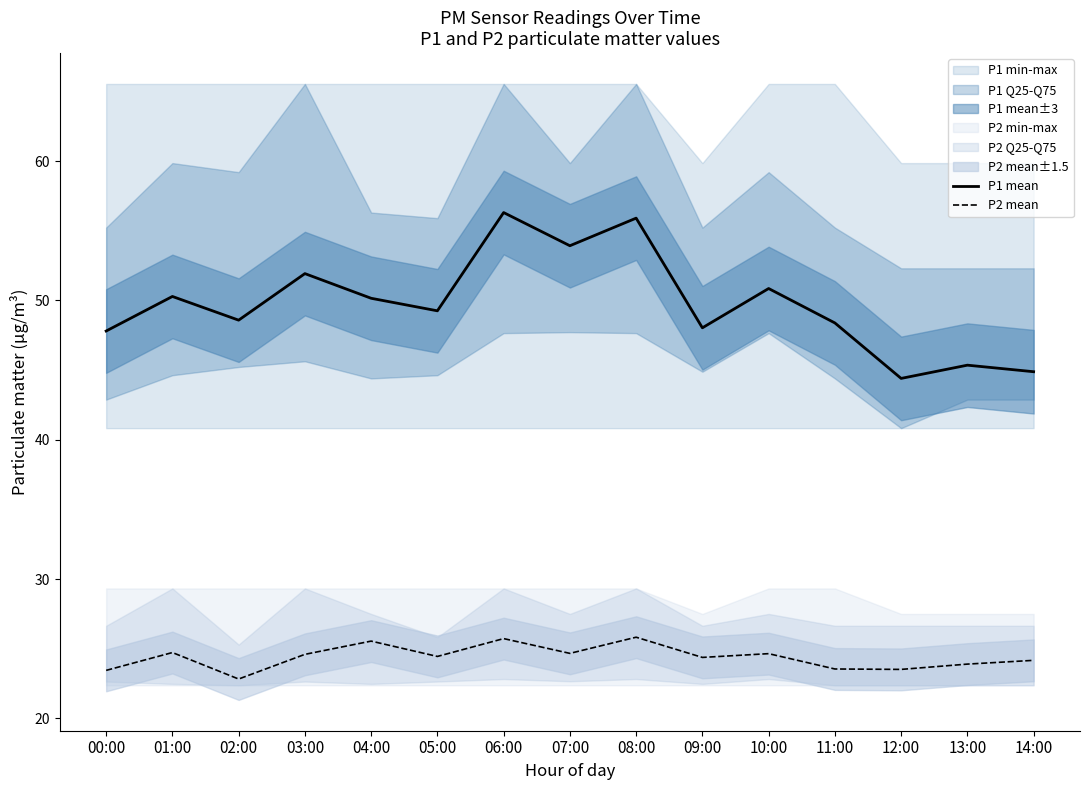

At 08:00, list the series in order from smallest to largest.

P2 mean, P1 mean